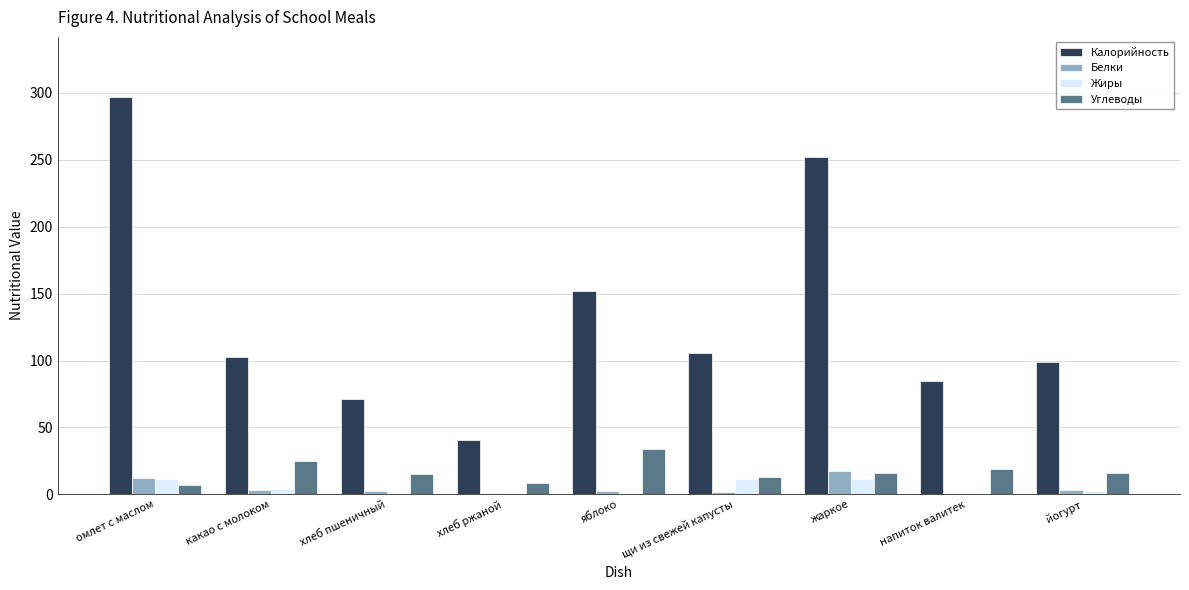

What is the spread (max minus min) of values at щи из свежей капусты?

104.6